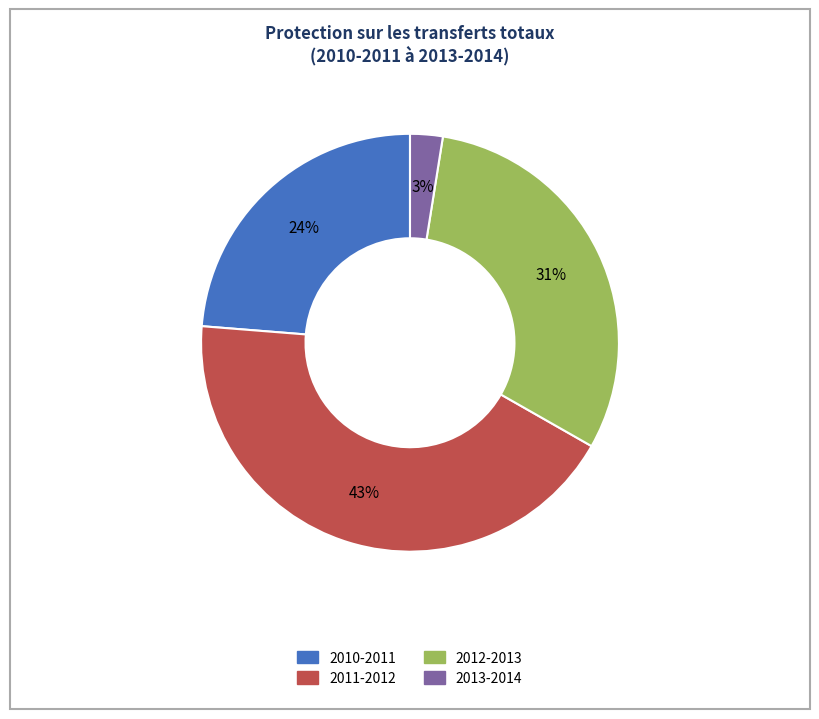

To the nearest percent, what percentage of the pie is 2012-2013?

31%